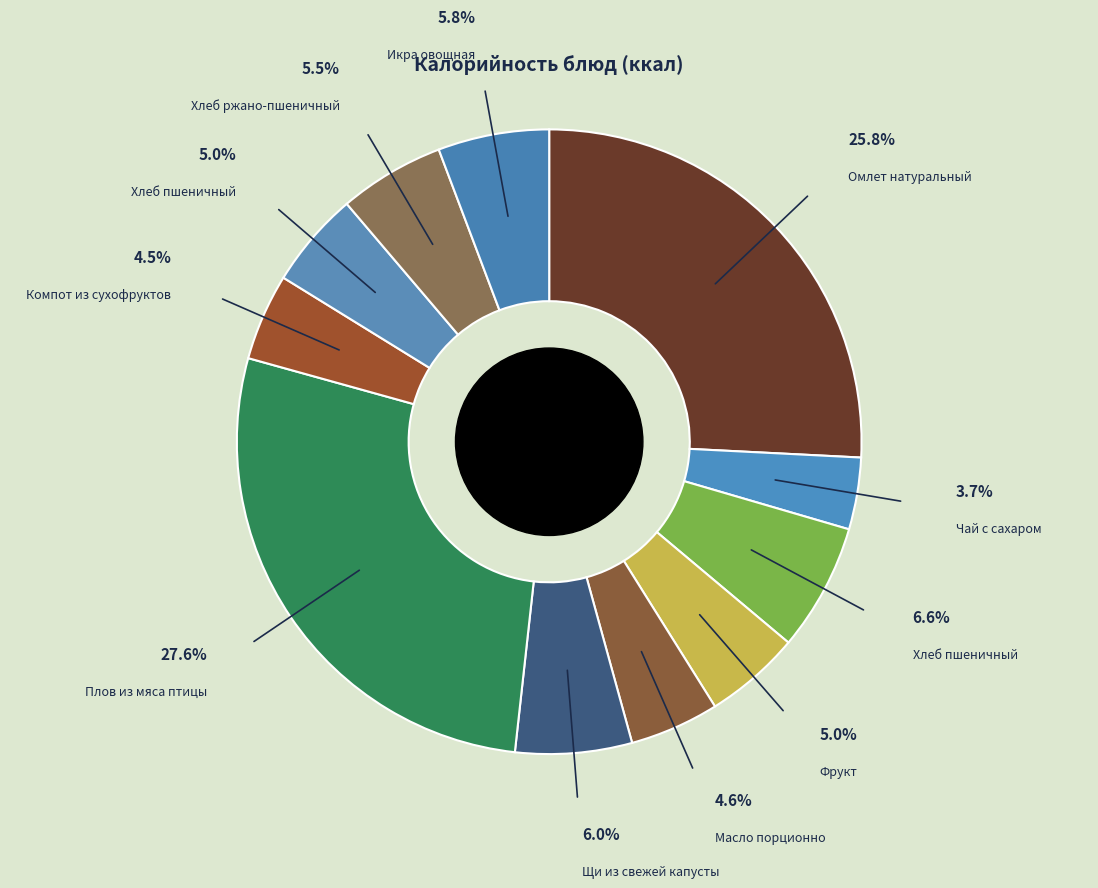

How many segments does this pie chart have?

11